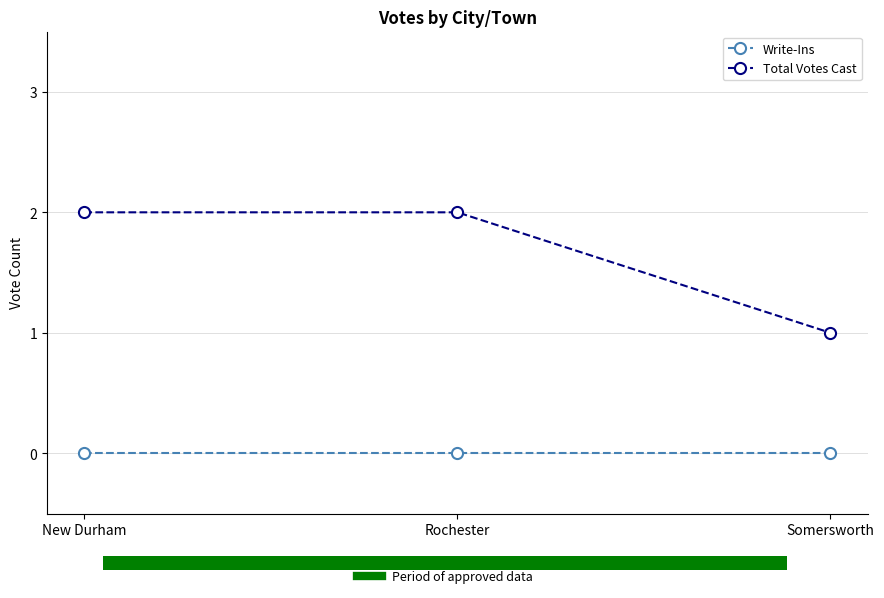

How many distinct data groups are displayed?

2